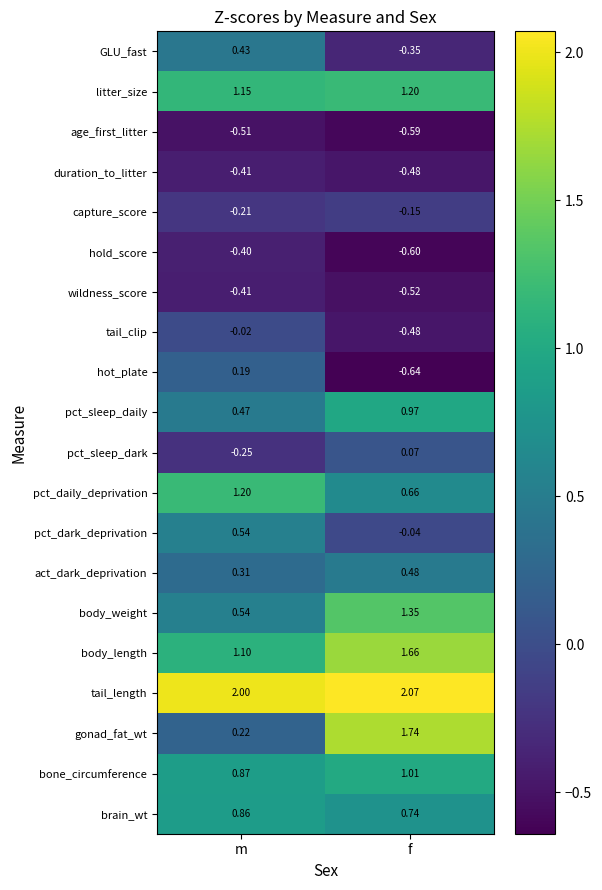

At which label is gonad_fat_wt closest to 0?

m